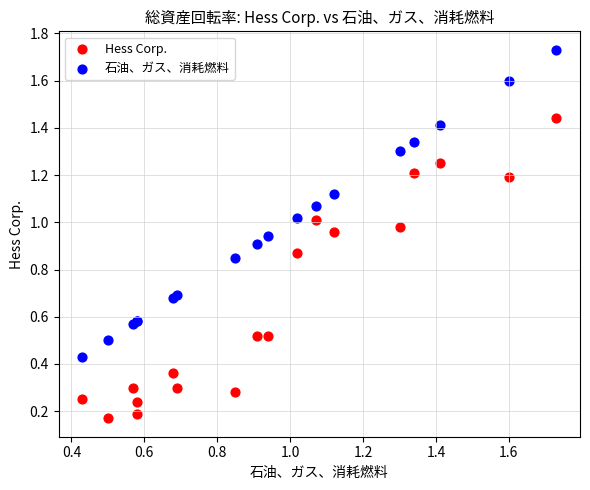

What are all the series names shown in the legend?

Hess Corp., 石油、ガス、消耗燃料